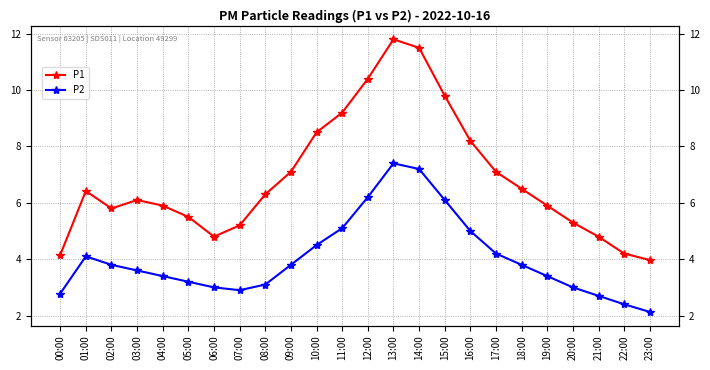

The P1 series shows 6.7 at 22:00. True or false?

False